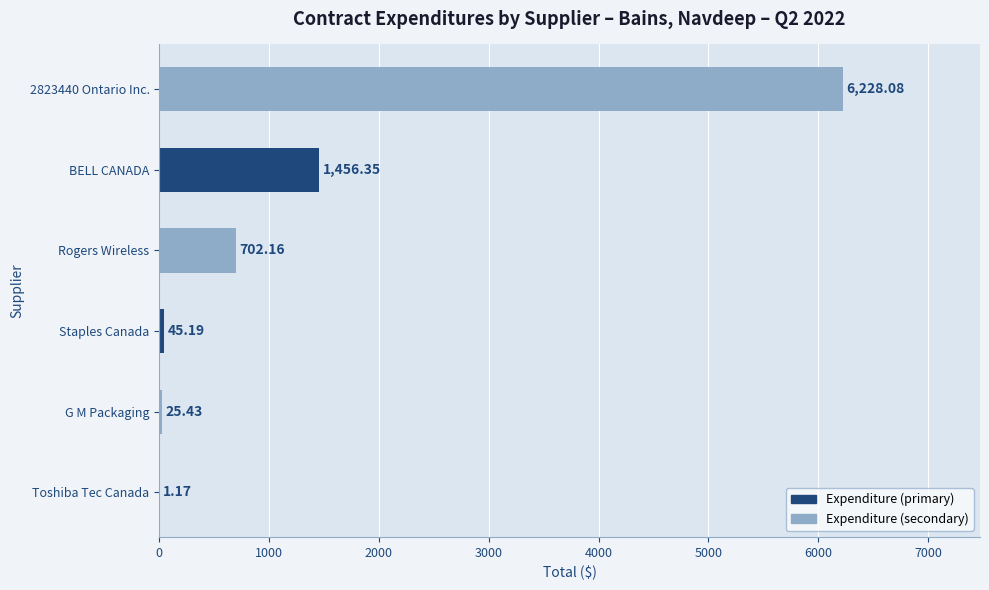

Approximately how many times larger is the value at Rogers Wireless compared to G M Packaging?

27.6